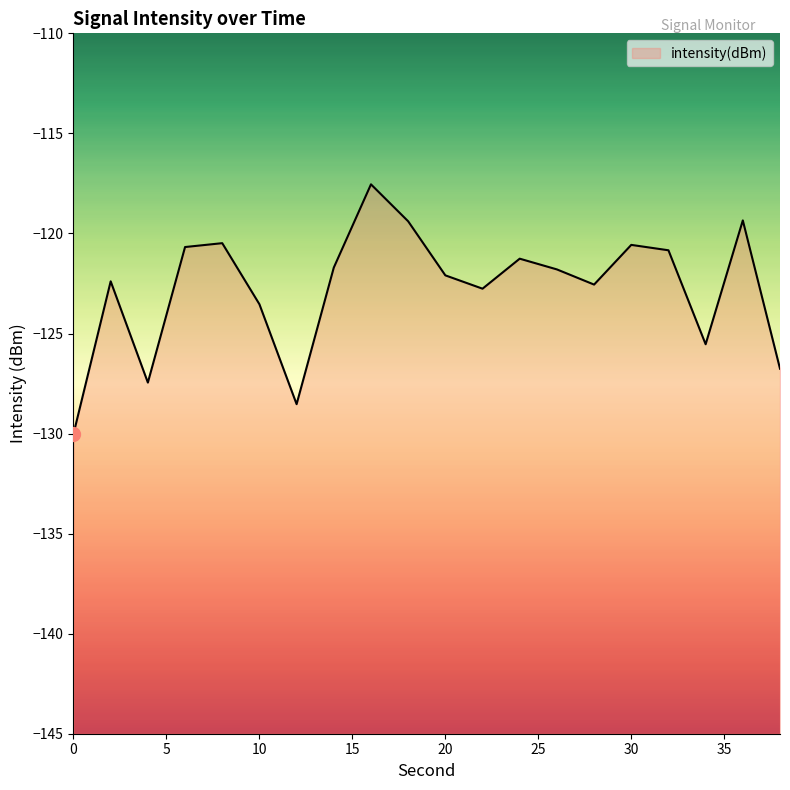

List the labels in order of value, largest first.

16, 36, 18, 8, 30, 6, 32, 24, 14, 26, 20, 2, 28, 22, 10, 34, 38, 4, 12, 0